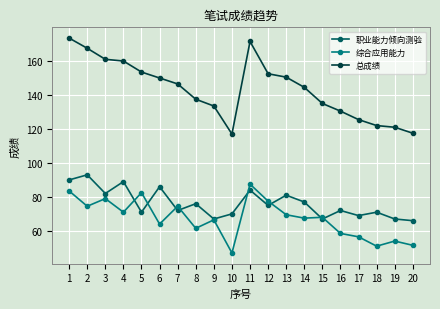

True or false: 职业能力倾向测验 has more than 1 interior local peaks.

True